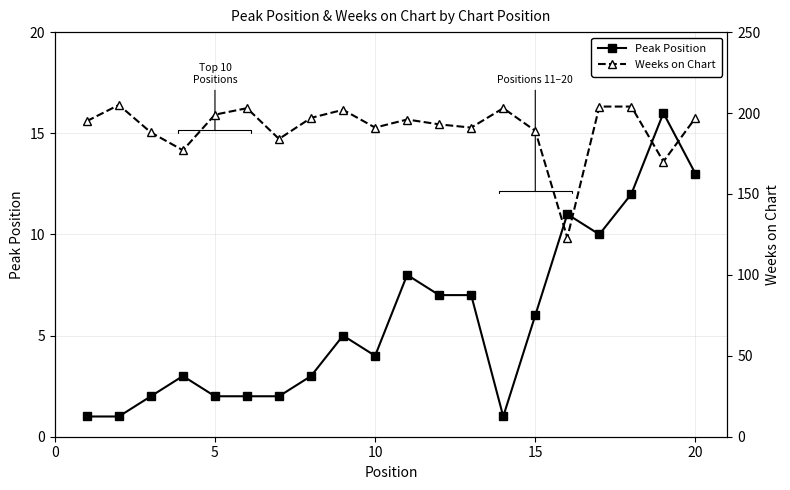

True or false: Peak Position has more than 0 points higher than both neighbors.

True